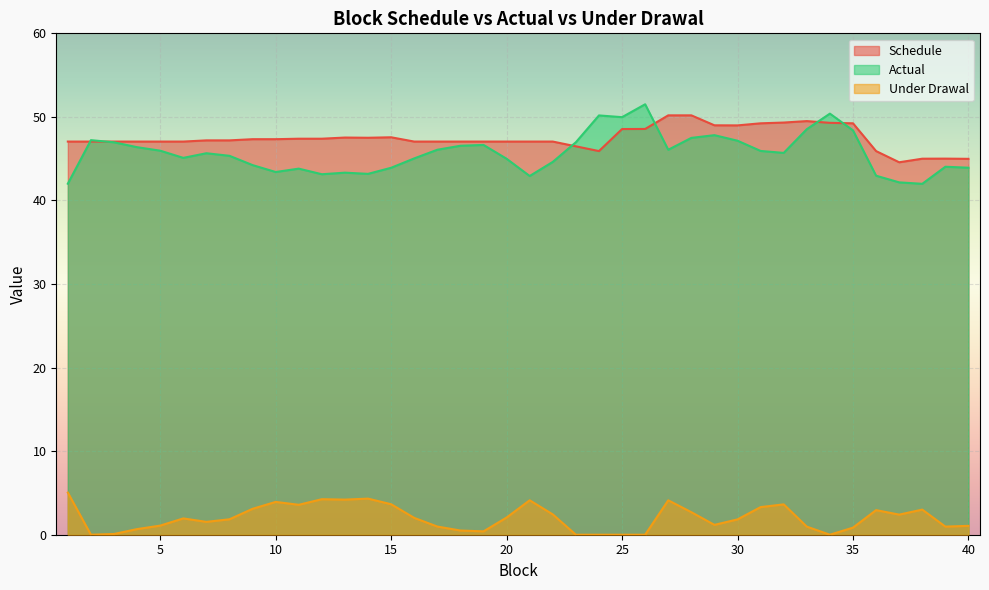

At how many categories does at least one series exceed 45?

37